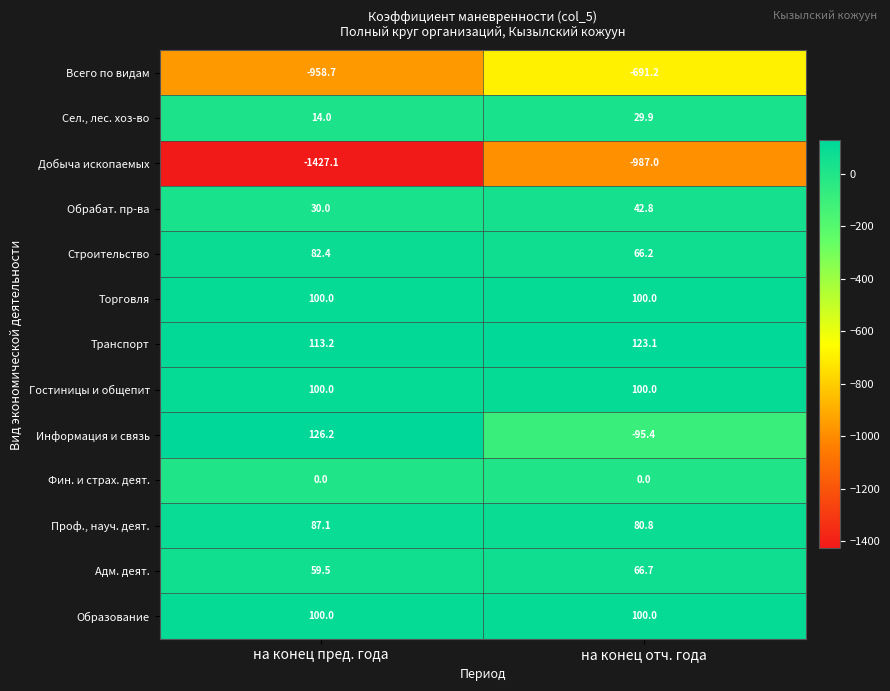

What is the spread (max minus min) of values at на конец пред. года?

1553.3